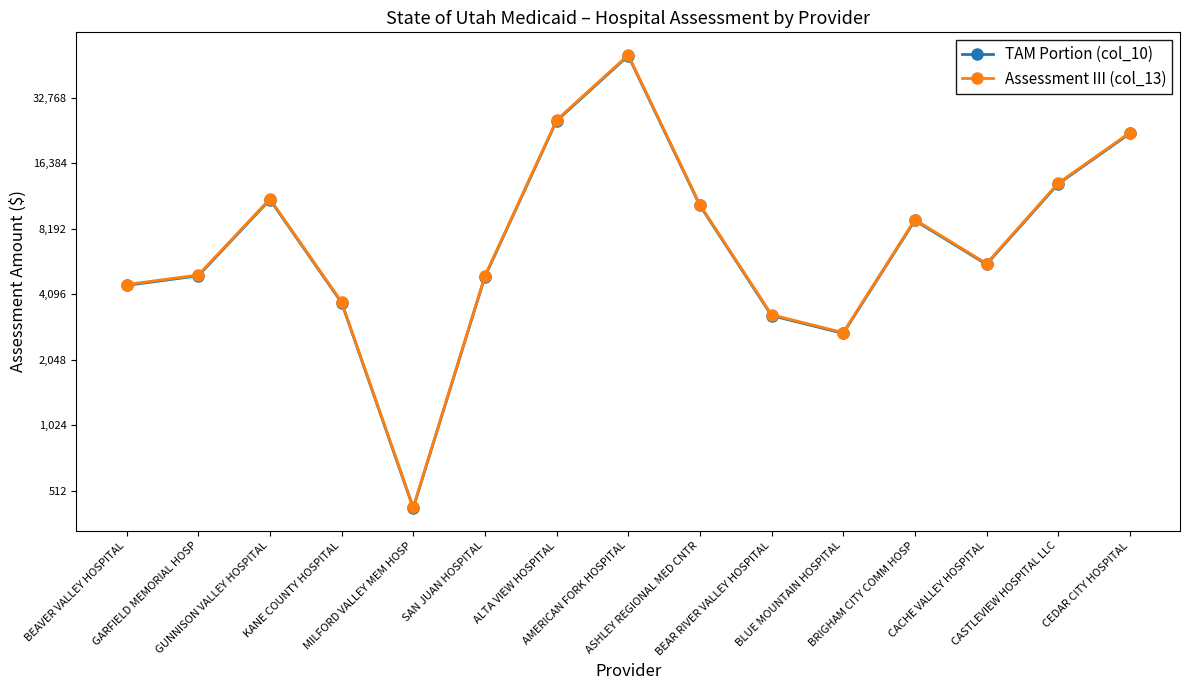

Reading right to left, extract all data points from this chart.

TAM Portion (col_10): 22452.5	13163.8	5625.3	8946.8	2710.9	3272.6	10493.6	51051.3	25643.7	4933.7	427.6	3749.6	11150.1	4983.0	4506.1
Assessment III (col_13): 22641.2	13274.4	5672.6	9022.0	2733.7	3300.1	10581.8	51480.3	25859.2	4975.1	431.2	3781.1	11243.8	5024.9	4543.9